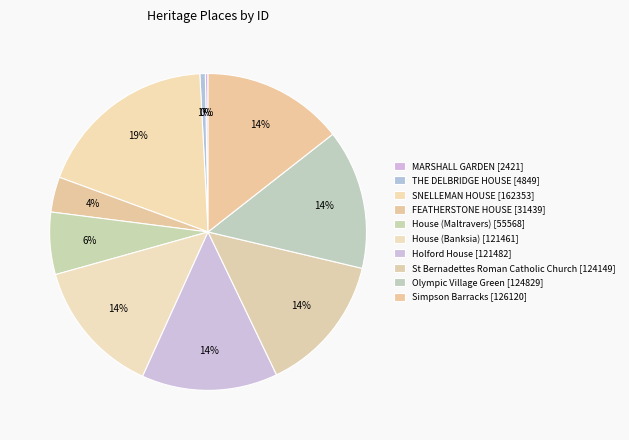

Which slice is the largest?

SNELLEMAN HOUSE